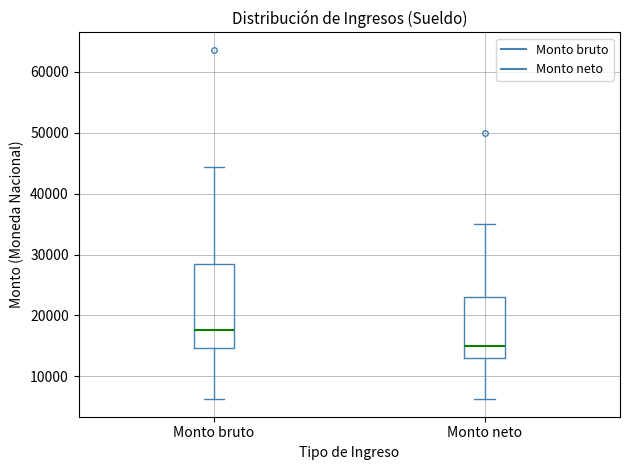

Reading left to right, transcribe this box plot: for each box, give where its median line is, the range the box spans, and where its two whiskers end, as read against the y-axis. The values are not printed on the chart, so give them approximately, as read against the axis.

Monto bruto: median 18000, box 15000 to 28000, whiskers 6000 to 44000
Monto neto: median 15000, box 13000 to 23000, whiskers 6000 to 35000